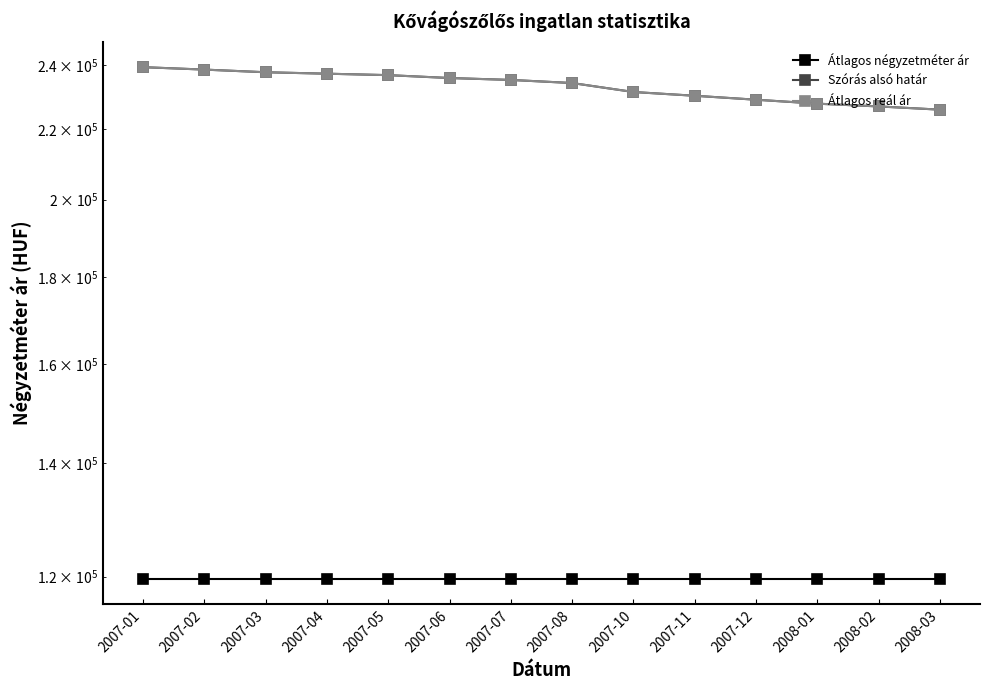

Which series has the largest total across all categories?

Szórás alsó határ